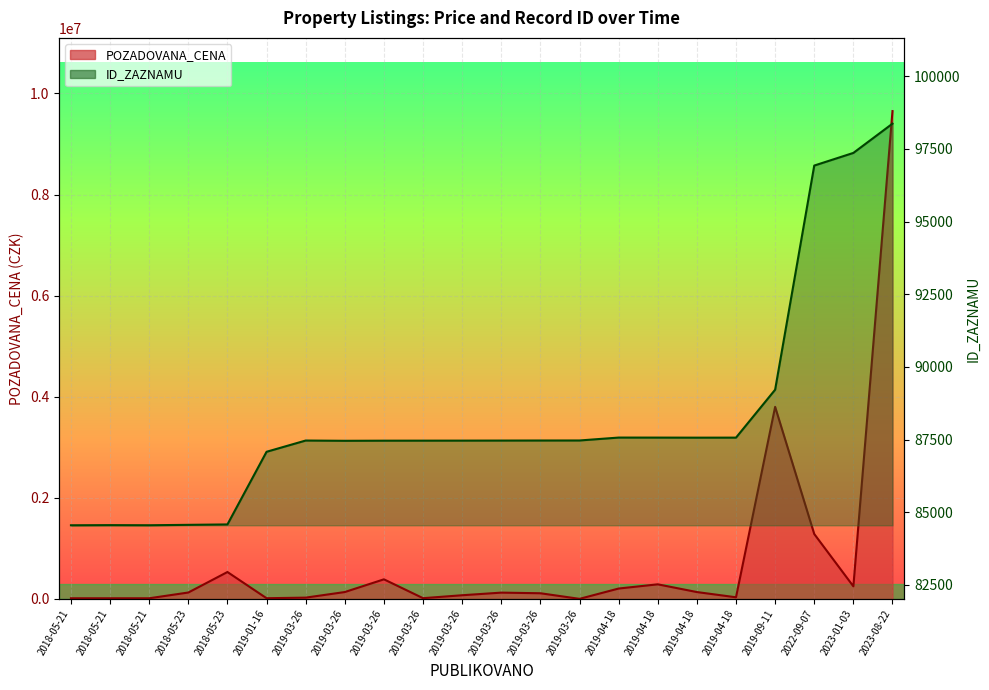

Count the number of data series in this chart.

2